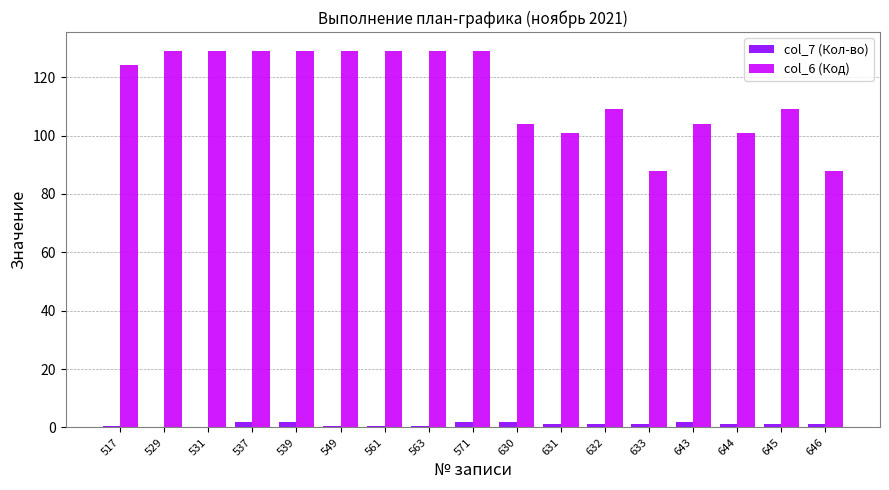

Are the bars horizontal?

No